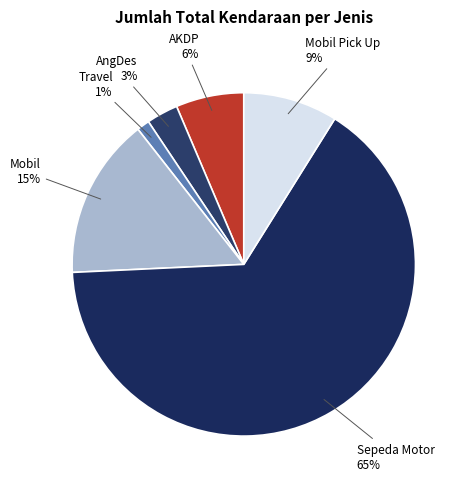

Which has a higher value, Sepeda Motor or AKDP?

Sepeda Motor